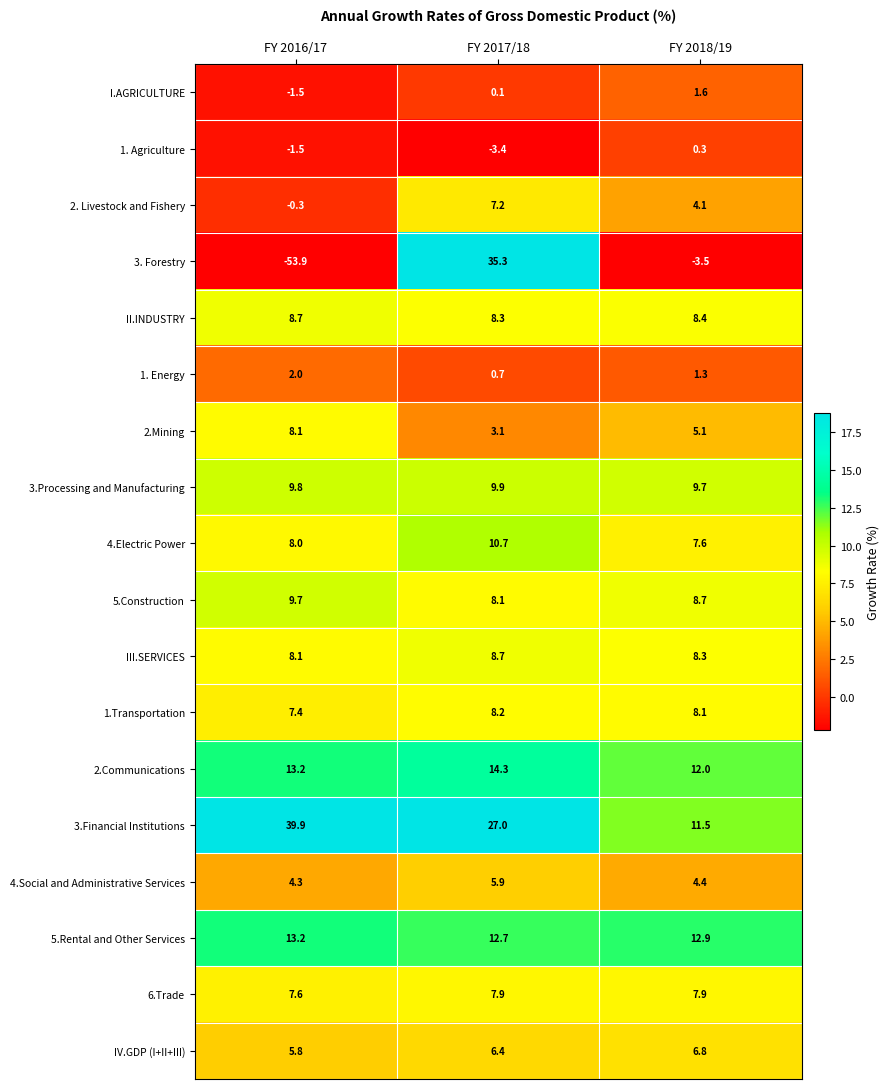

How many categories are shown in the chart?

3